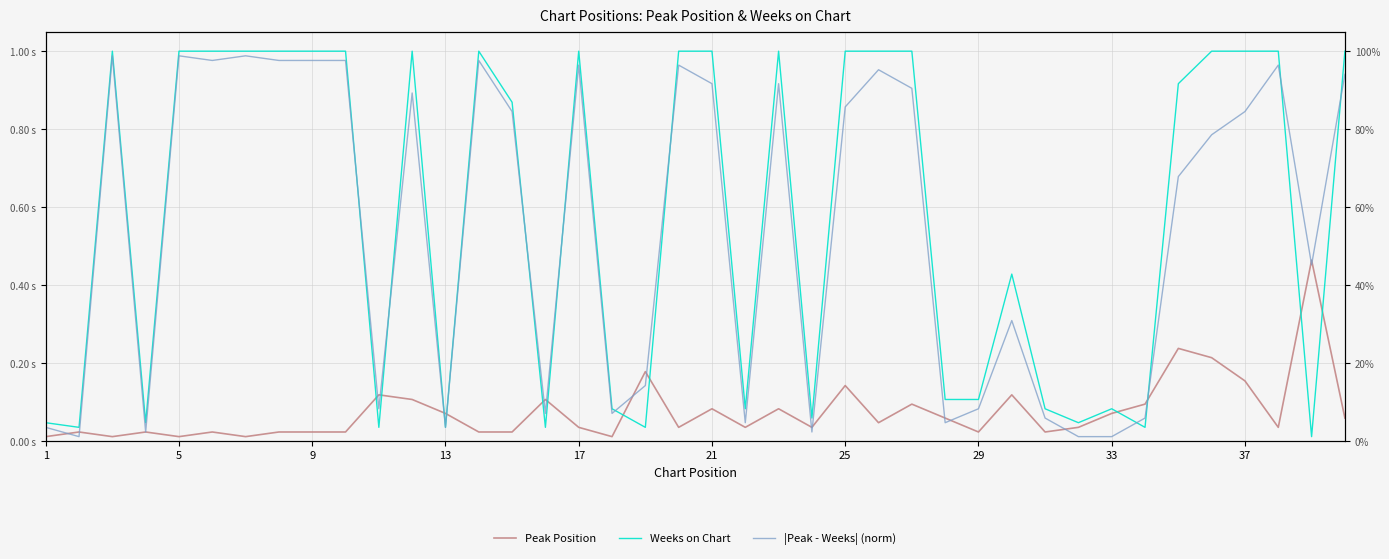

What are all the series names shown in the legend?

Peak Position, Weeks on Chart, |Peak - Weeks| (norm)